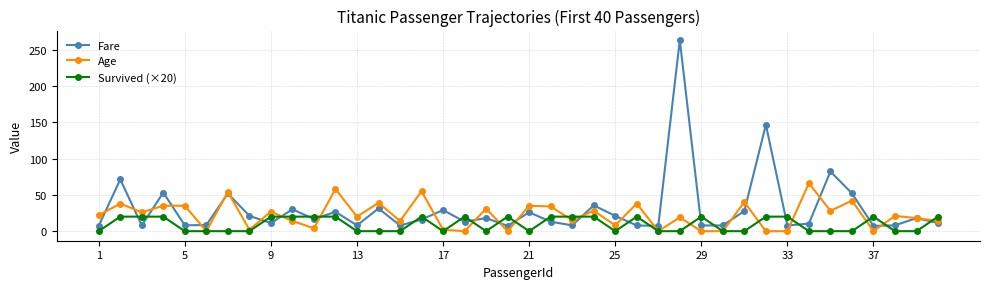

How many values in the Survived (×20) series exceed 0?

19